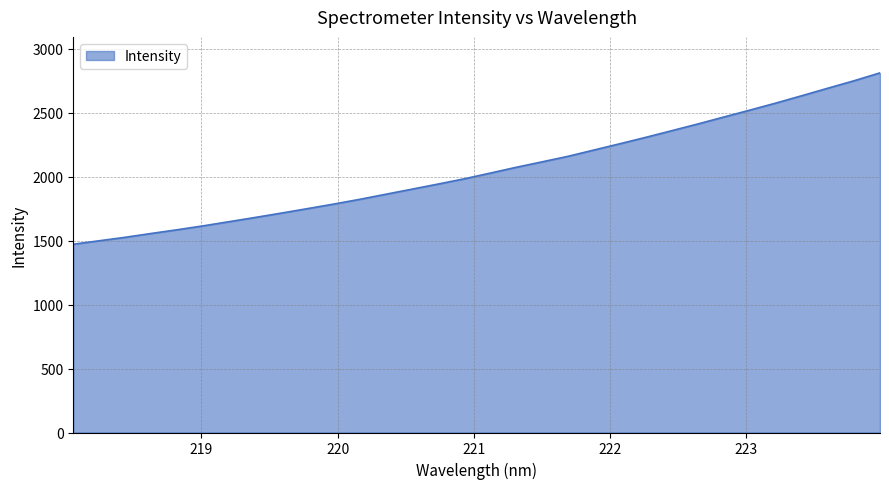

Reading right to left, extract all data points from this chart.

2810.9	2749.1	2691.4	2632.7	2575.2	2520.0	2466.1	2411.9	2359.5	2307.4	2257.2	2207.9	2158.5	2115.2	2072.3	2026.9	1982.1	1941.5	1901.7	1862.1	1822.5	1785.4	1750.1	1715.3	1681.3	1648.4	1615.5	1584.9	1555.9	1525.9	1498.7	1471.5